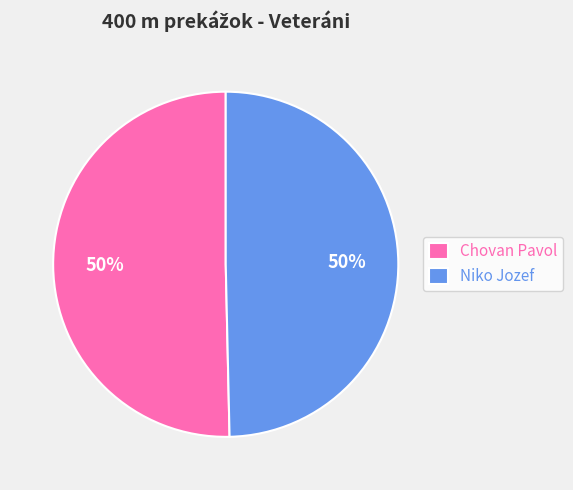

To the nearest percent, what is the combined percentage of Chovan Pavol and Niko Jozef?

100%